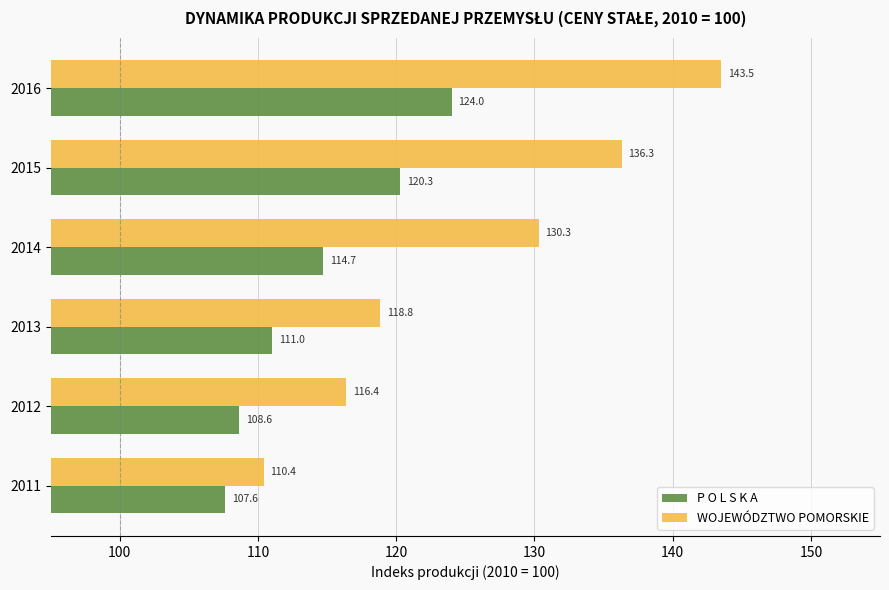

What is the difference between the second highest and second lowest values in the P O L S K A series?

11.7